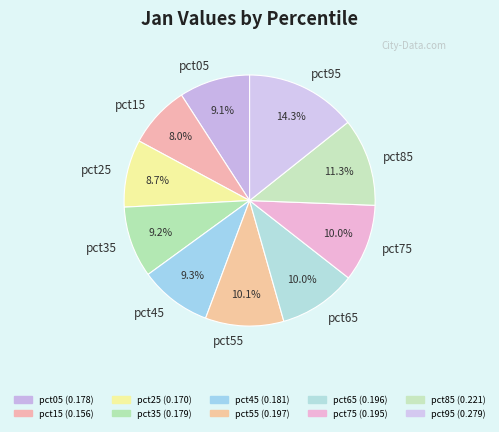

Which has a higher value, pct55 or pct35?

pct55